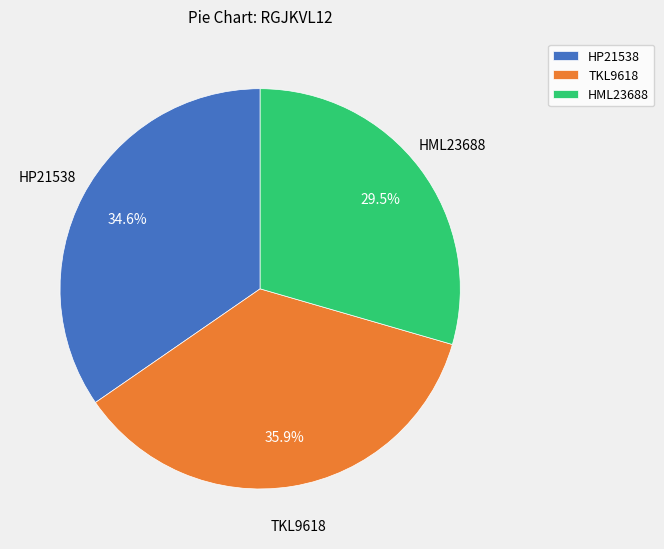

To the nearest percent, what is the average slice percentage?

33%